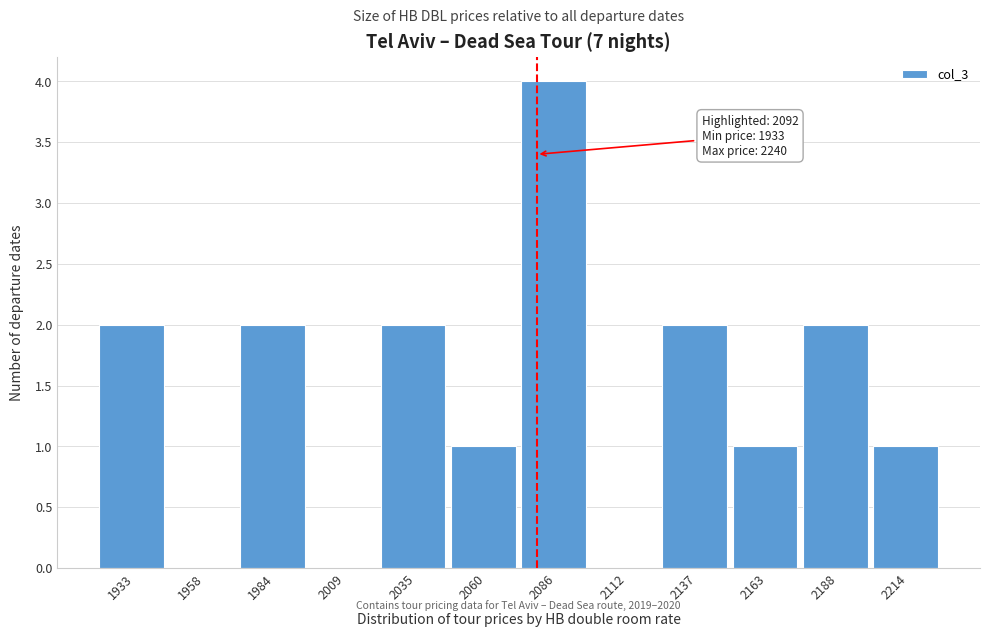

Reading right to left, list all the values displayed in this chart.

2214=1	2188=2	2163=1	2137=2	2112=0	2086=4	2060=1	2035=2	2009=0	1984=2	1958=0	1933=2